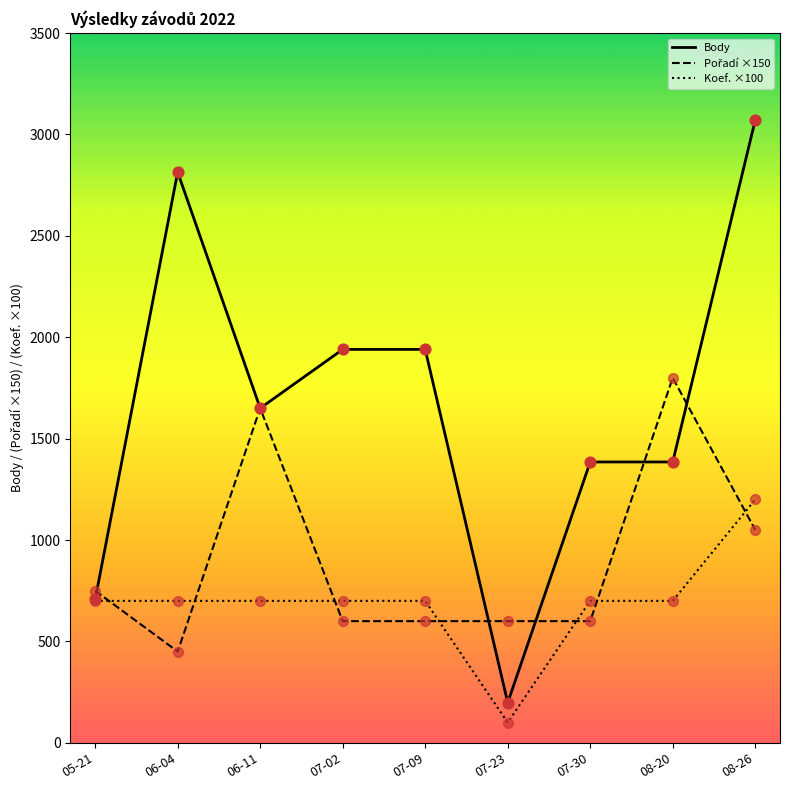

Which series has the widest spread of values?

Body